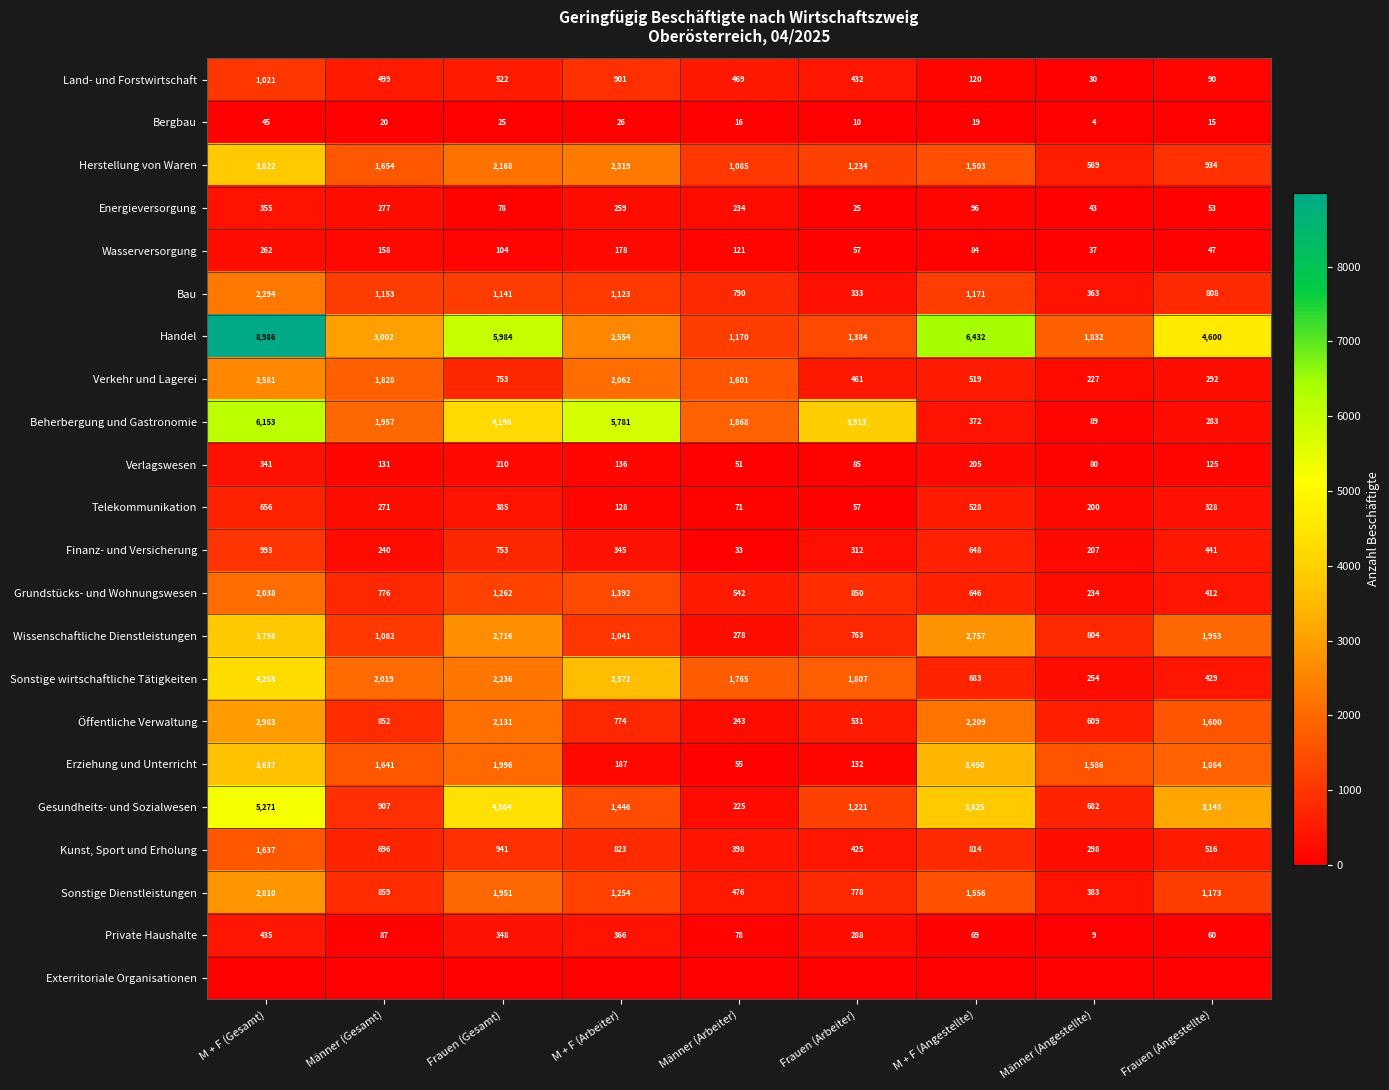

What is the difference between the Wasserversorgung values at M + F (Angestellte) and Frauen (Arbeiter)?

27